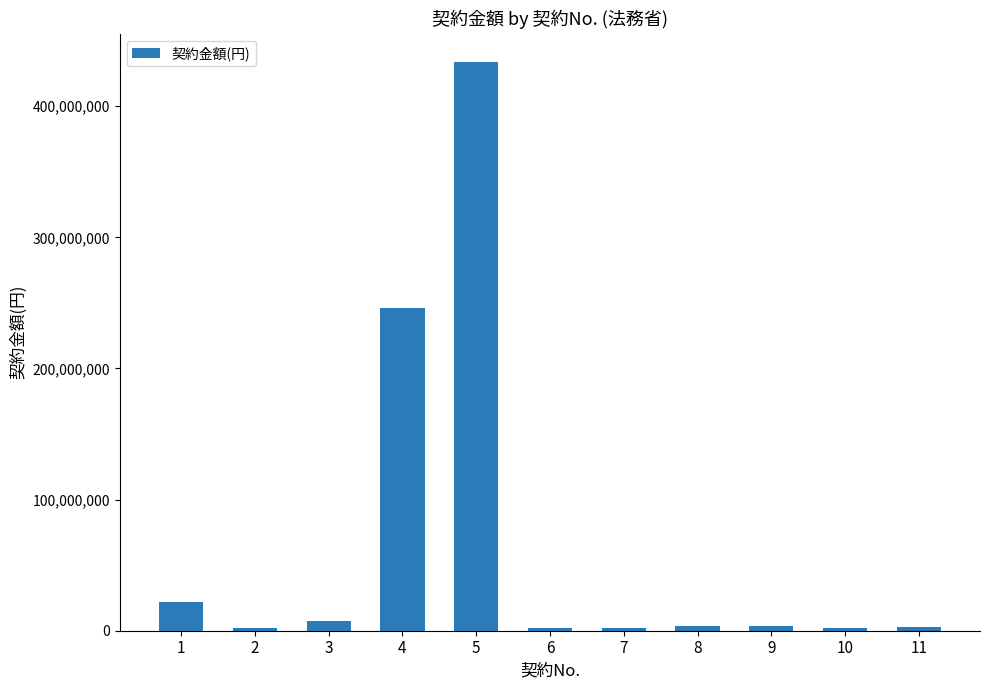

How many values are below 3726000?

5